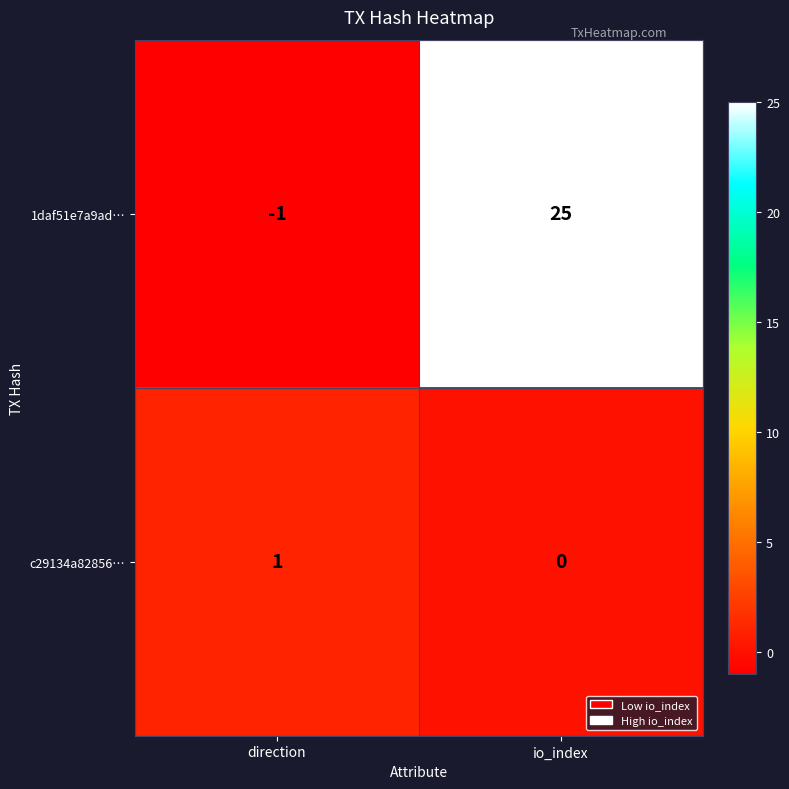

Which series has the largest total across all categories?

1daf51e7a9ad…